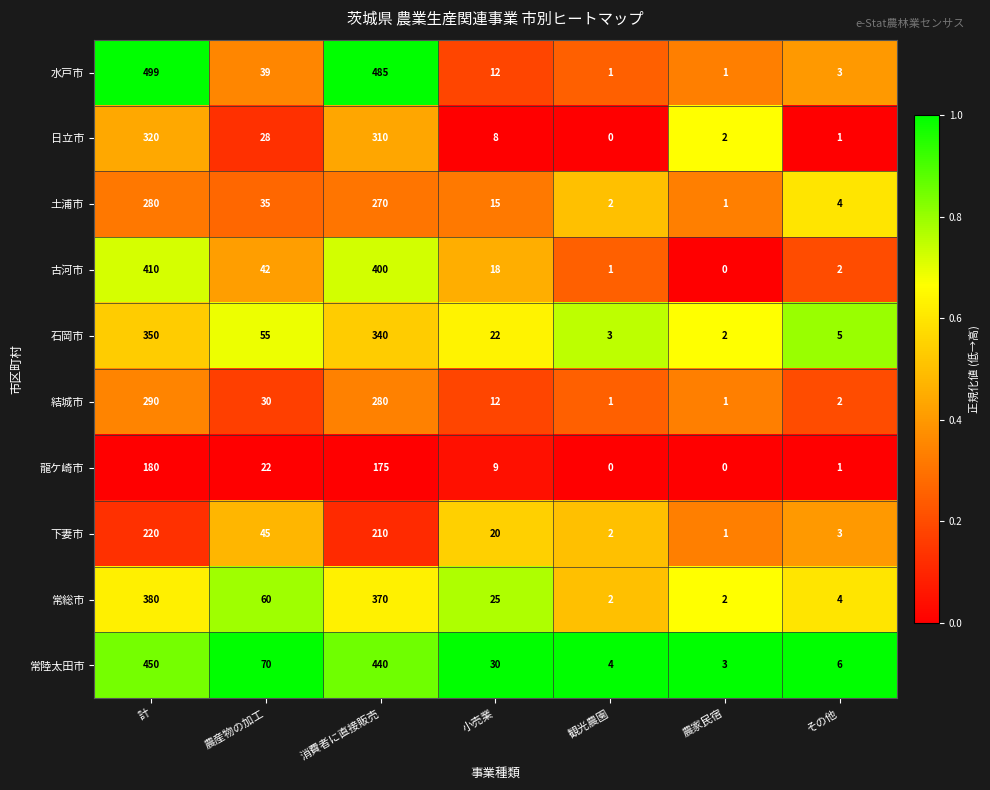

What is the difference between the 常陸太田市 values at 計 and 消費者に直接販売?

10